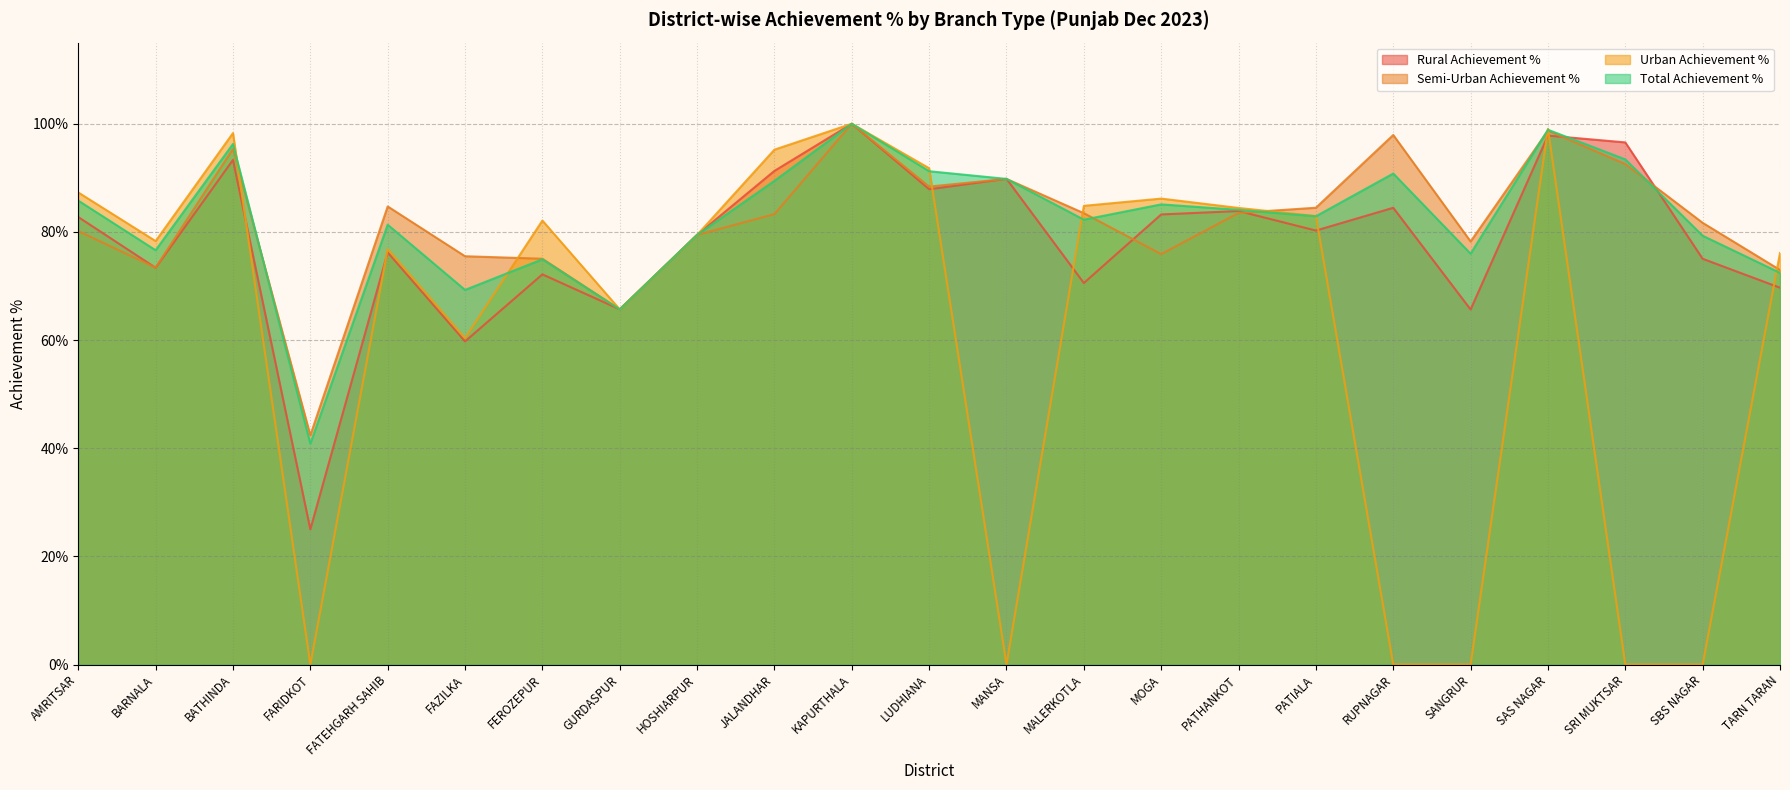

What is the sum of all Semi-Urban Achievement % values?

18.8